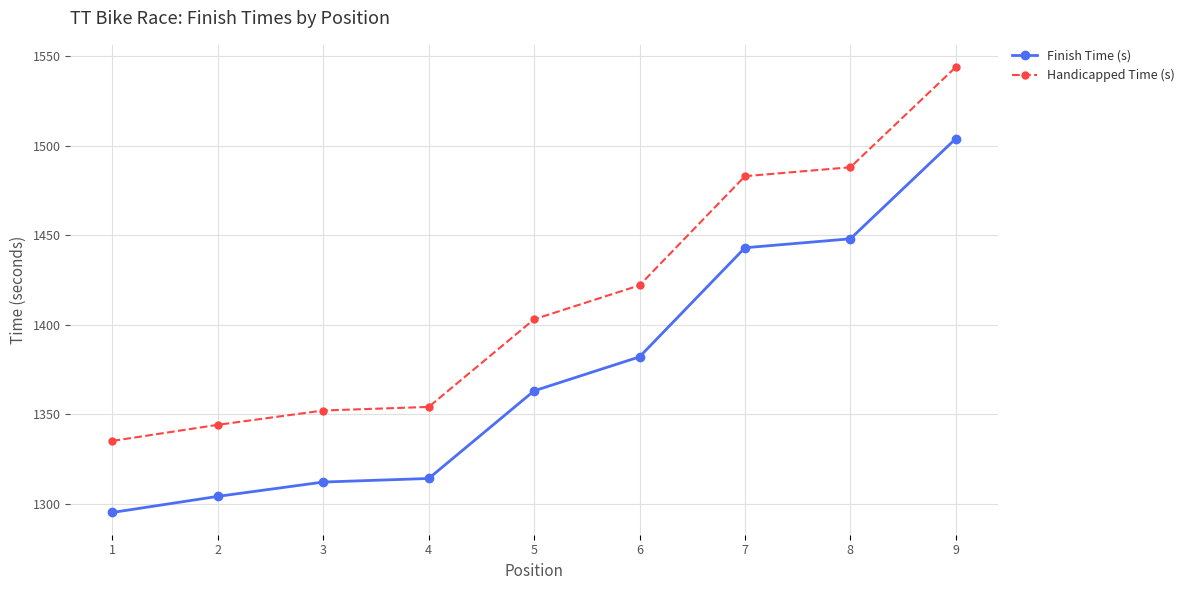

What is the approximate value of Finish Time (s) at 3, to the nearest 50?

1300